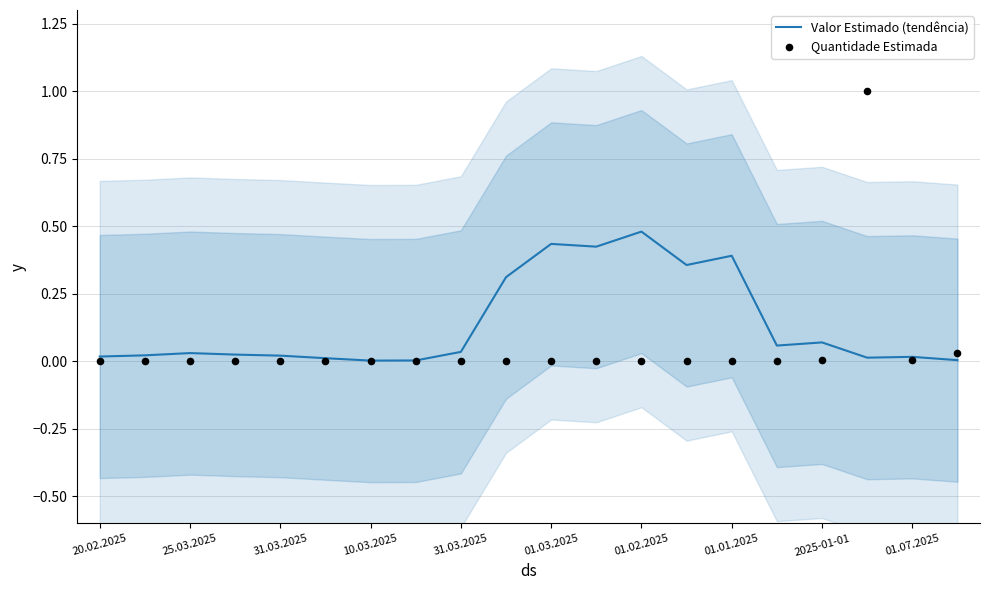

What are all the series names shown in the legend?

Valor Estimado (tendência), Quantidade Estimada